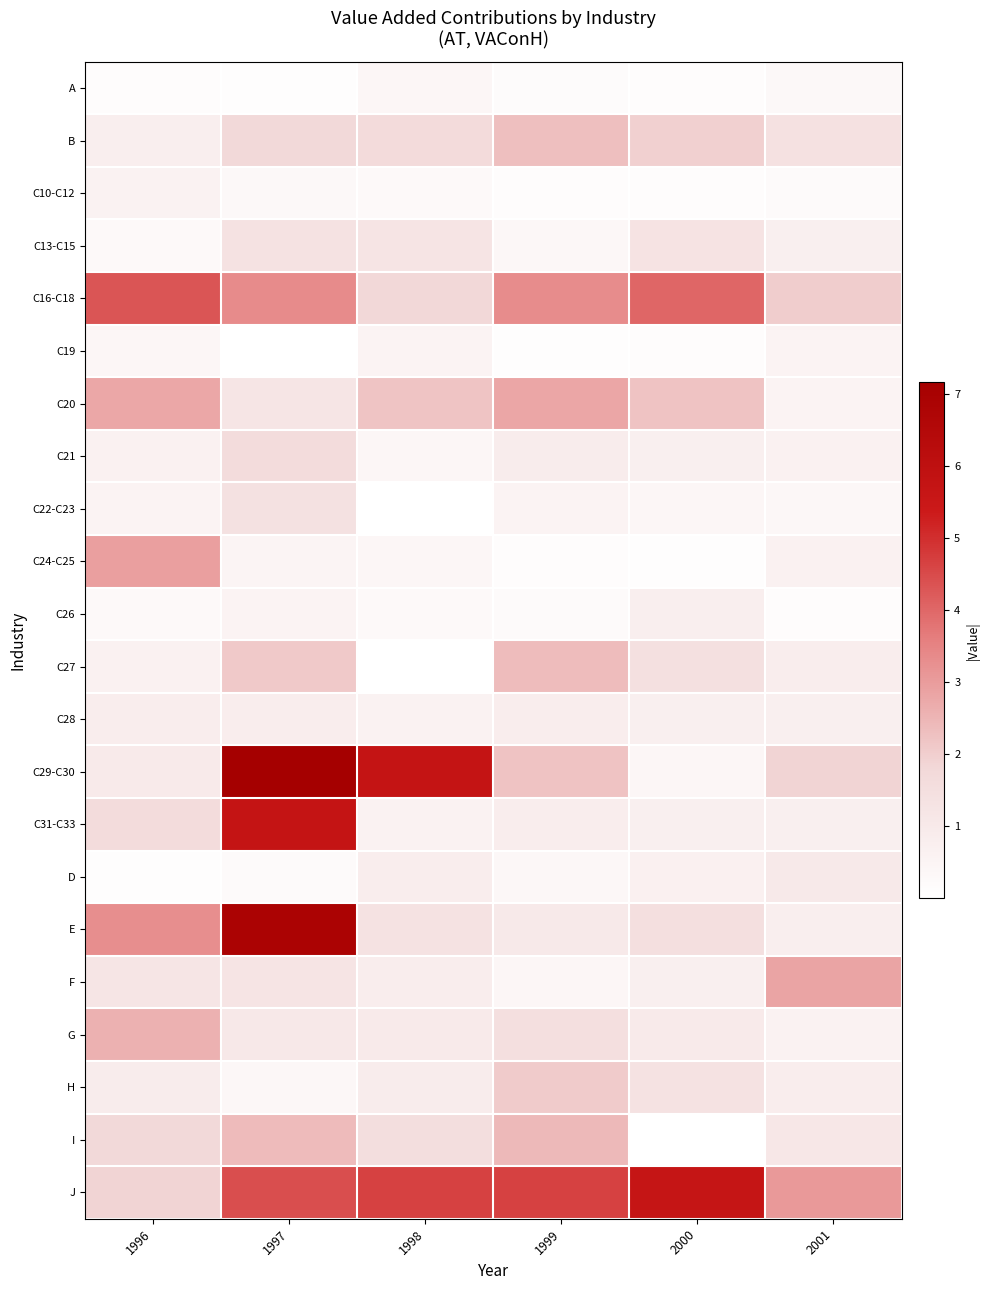

At which category is the sum across all series the highest?

1997